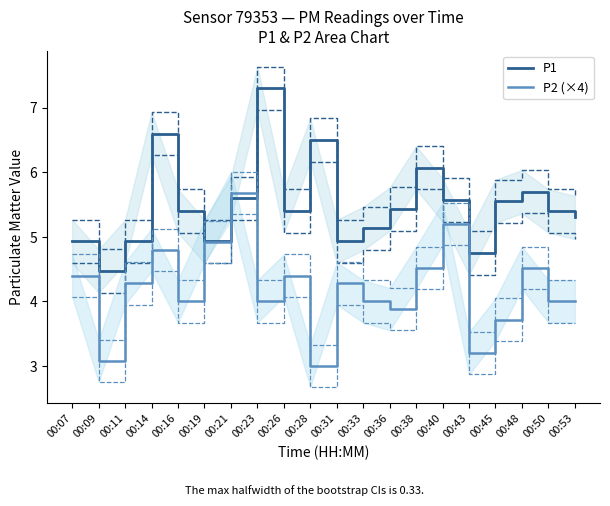

Reading left to right, extract all data points from this chart.

P1: 00:07=4.9	00:09=4.5	00:11=4.9	00:14=6.6	00:16=5.4	00:19=4.9	00:21=5.6	00:23=7.3	00:26=5.4	00:28=6.5	00:31=4.9	00:33=5.1	00:36=5.4	00:38=6.1	00:40=5.6	00:43=4.8	00:45=5.5	00:48=5.7	00:50=5.4	00:53=5.3
P2 (×4): 00:07=4.4	00:09=3.1	00:11=4.3	00:14=4.8	00:16=4.0	00:19=4.9	00:21=5.7	00:23=4.0	00:26=4.4	00:28=3.0	00:31=4.3	00:33=4.0	00:36=3.9	00:38=4.5	00:40=5.2	00:43=3.2	00:45=3.7	00:48=4.5	00:50=4.0	00:53=4.0